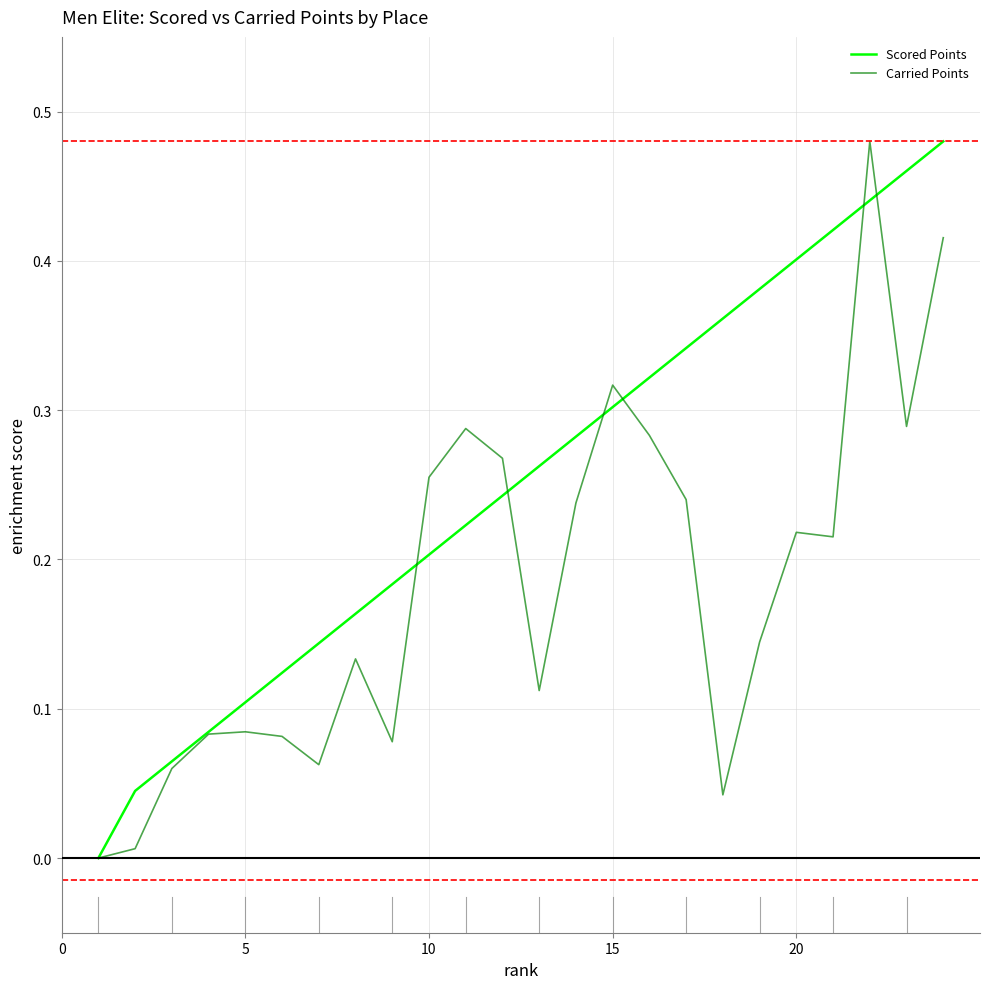

True or false: Scored Points has more than 1 points higher than both neighbors.

False